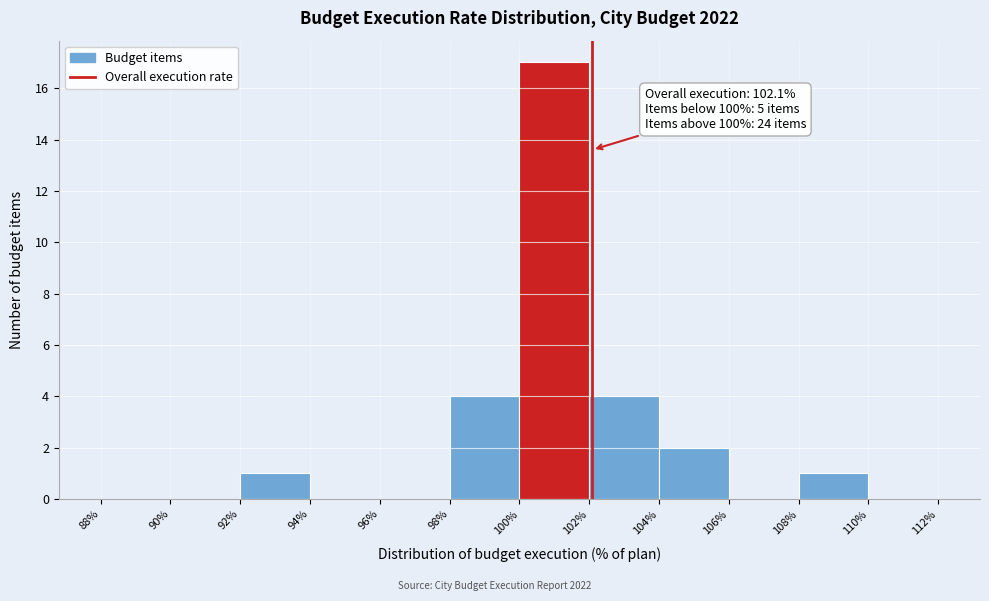

Which range on the x-axis has the tallest bar?

100% to 102%